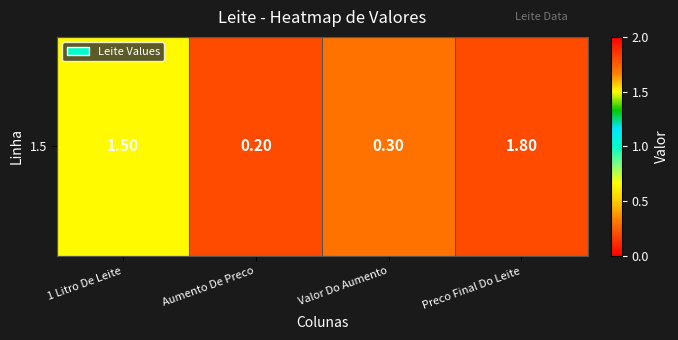

Rank the categories by value from lowest to highest.

Aumento De Preco, Valor Do Aumento, 1 Litro De Leite, Preco Final Do Leite